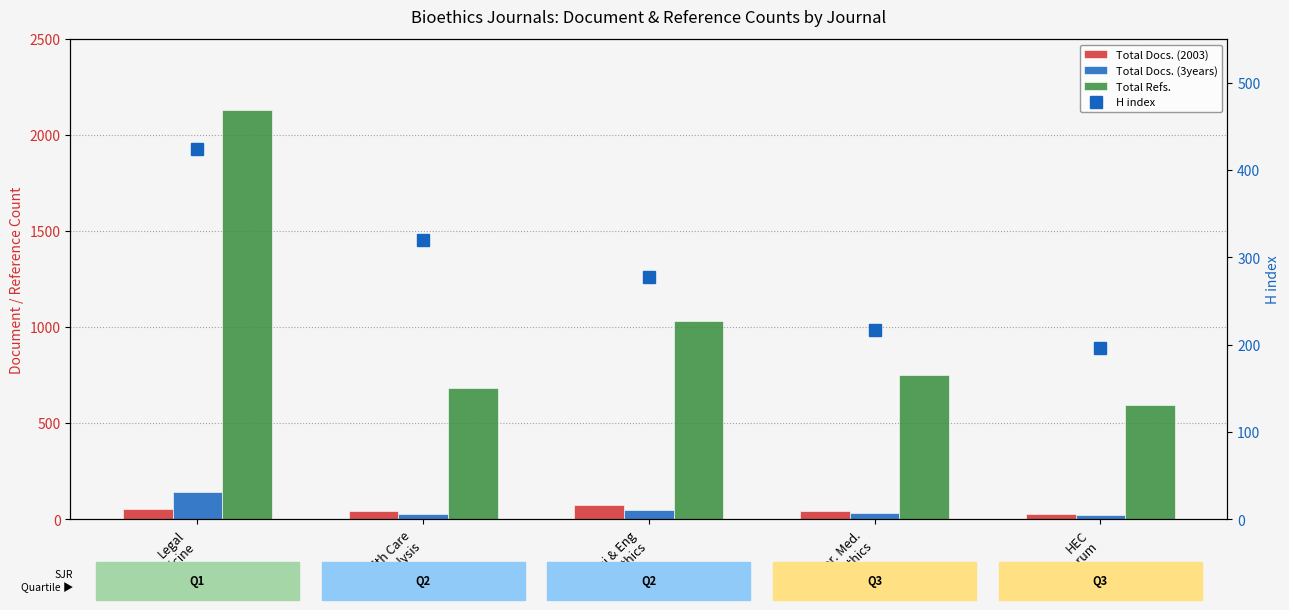

What value does the H index series have at Sci & Eng
Ethics?

278